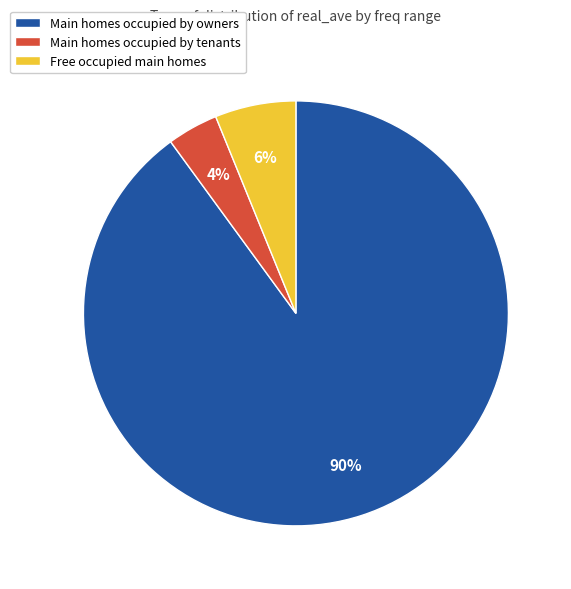

Does any single category account for the majority?

Yes